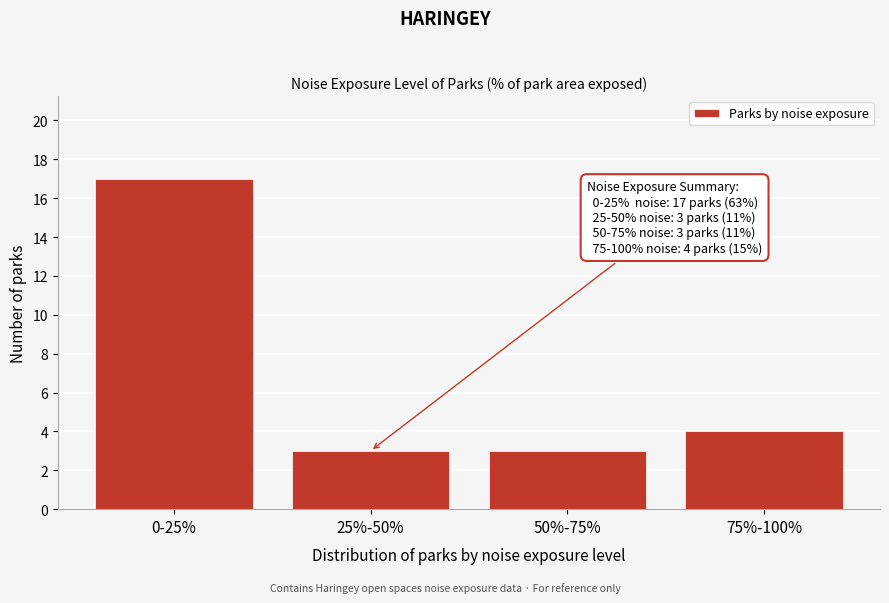

Reading left to right, extract all data points from this chart.

0-25%=17	25%-50%=3	50%-75%=3	75%-100%=4